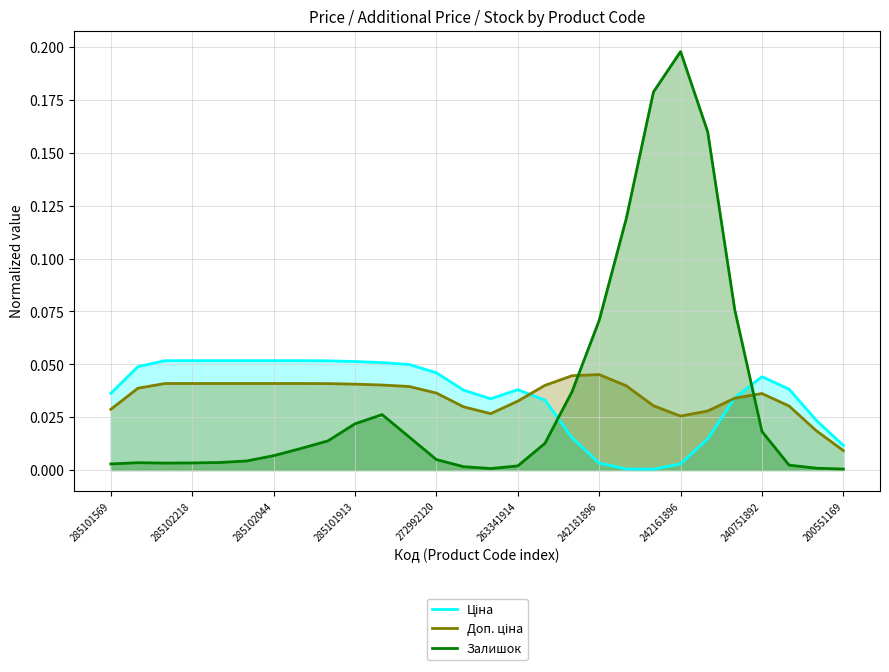

Does the chart display data point markers on the line(s)?

No